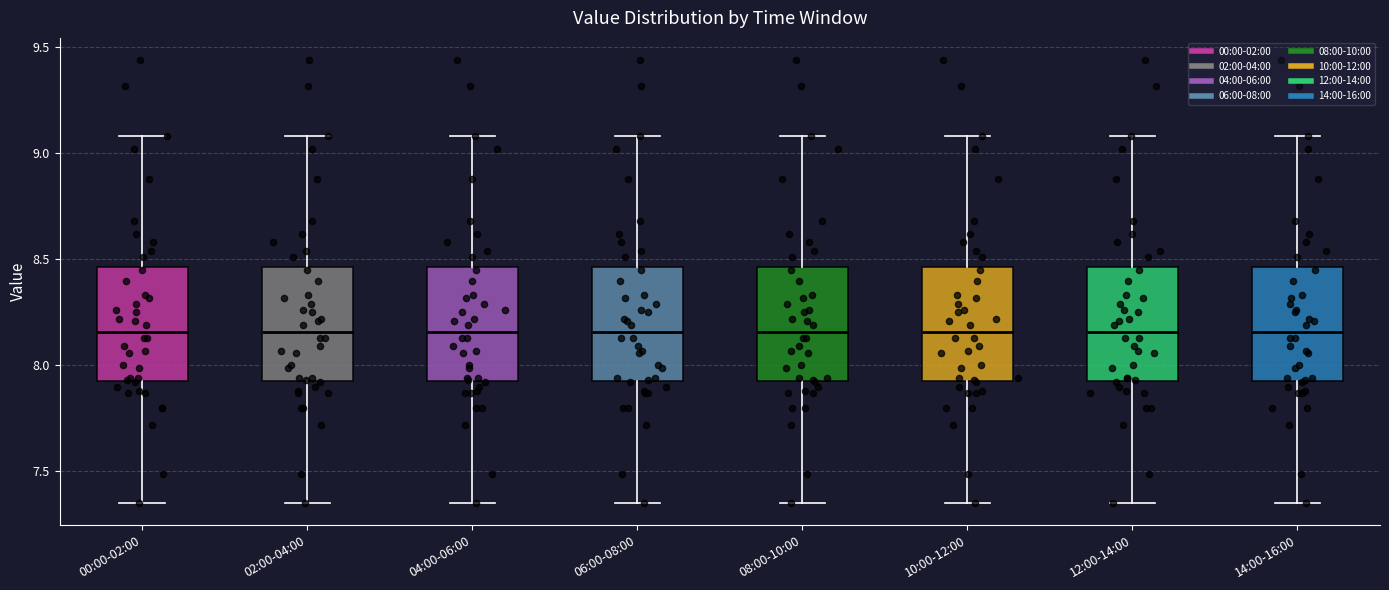

Where is the upper edge of the box for 08:00-10:00 on the y-axis? The values are not printed on the chart, so give them approximately, as read against the axis.

8.45